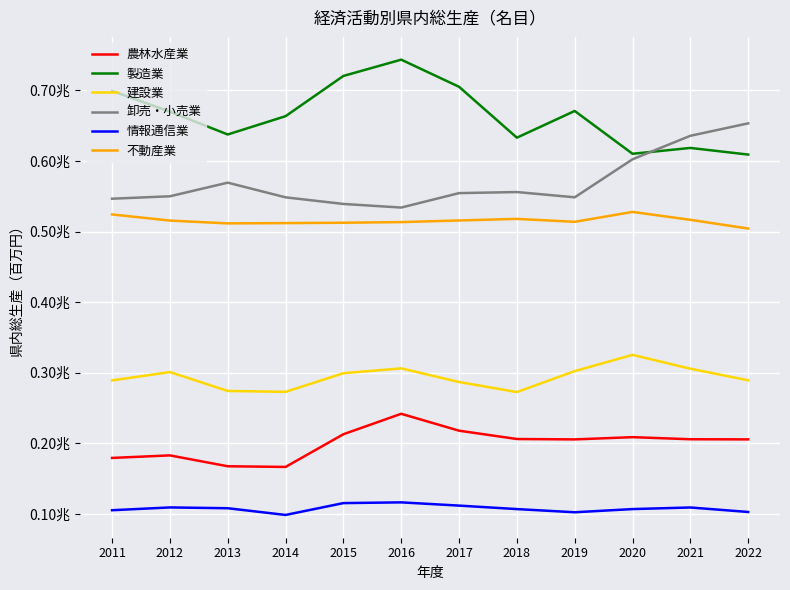

The 農林水産業 series shows 107042 at 2014. True or false?

False